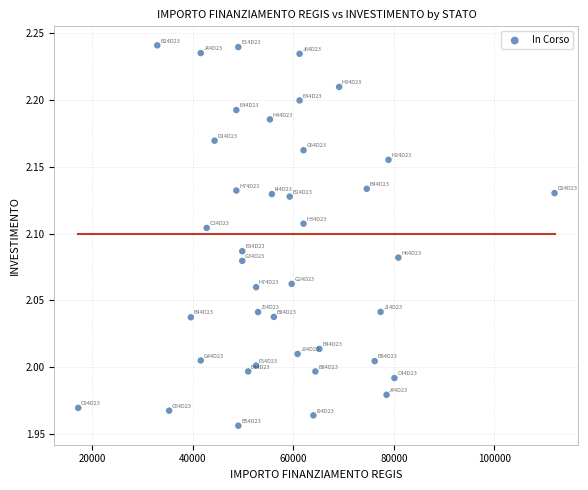

What is the range of Y values (max minus min)?

0.3